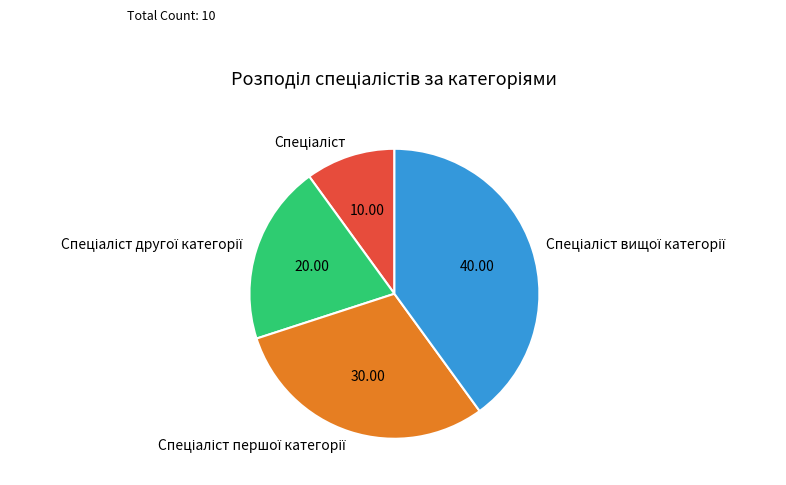

Does any single category account for the majority?

No